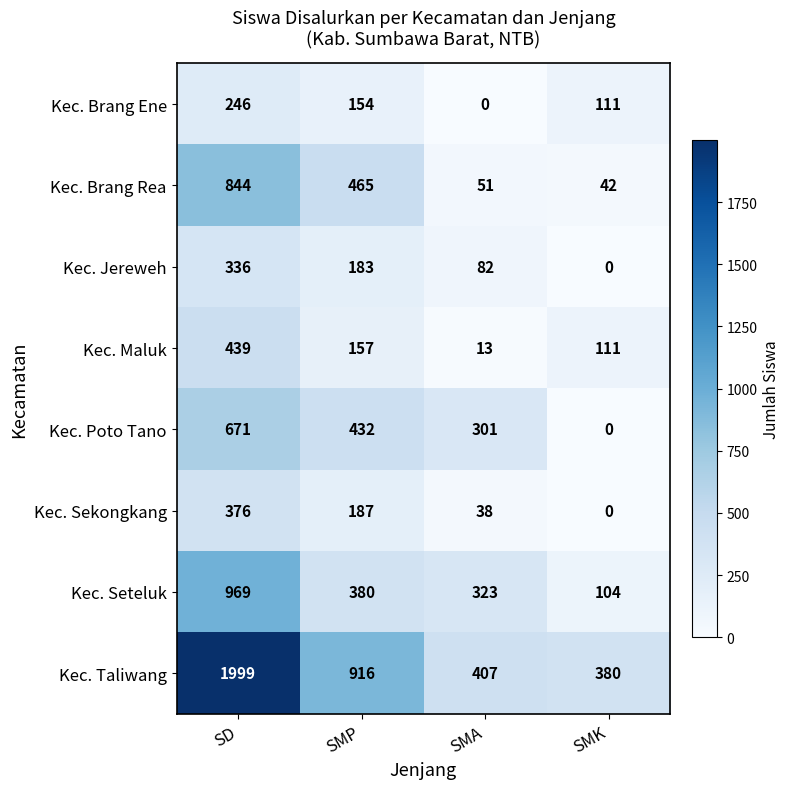

At which label does Kec. Poto Tano first exceed 432?

SD